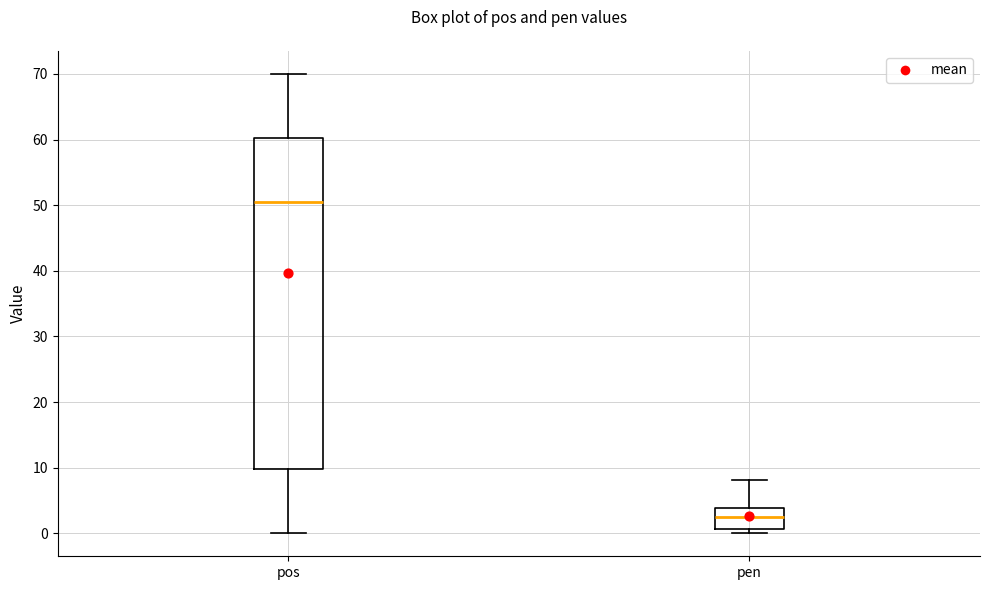

Which box's median line is the highest?

pos